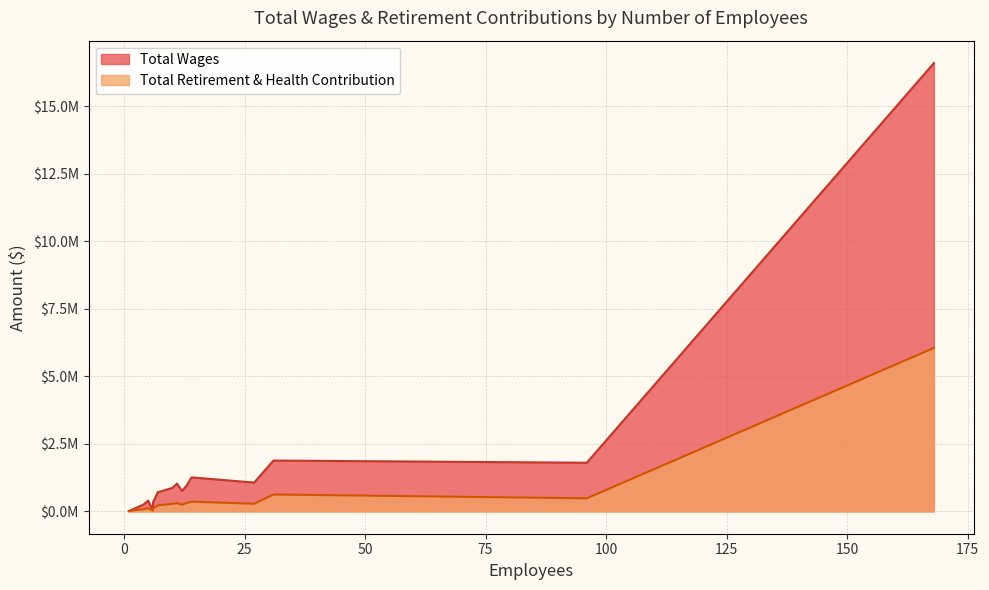

Which series has the largest range (max minus min)?

Total Wages